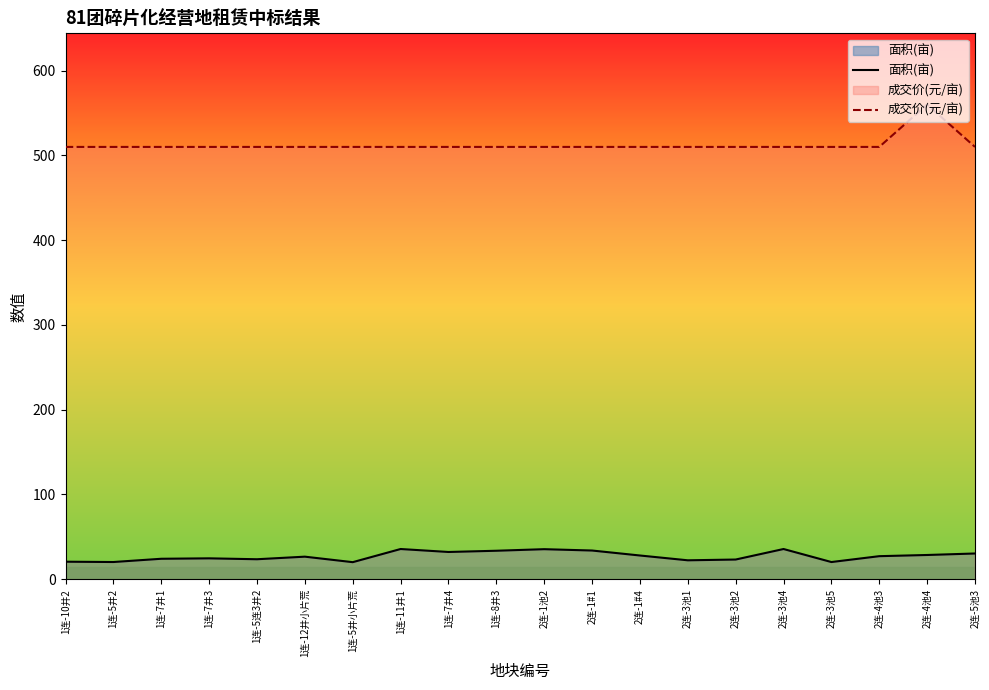

True or false: 面积(亩) has more than 2 interior local peaks.

True